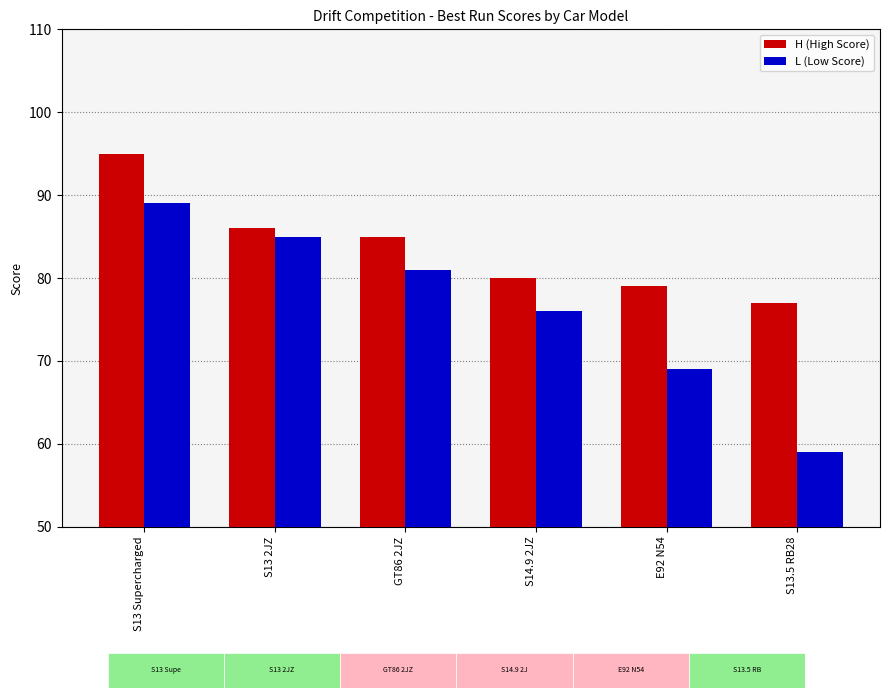

Where does the H (High Score) series first go above 85?

S13 Supercharged